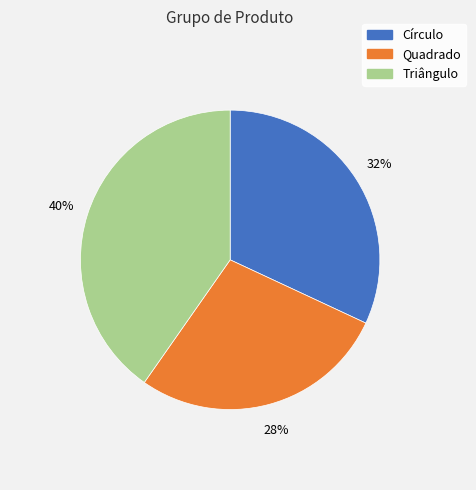

Which category has the biggest portion of the pie?

Triângulo